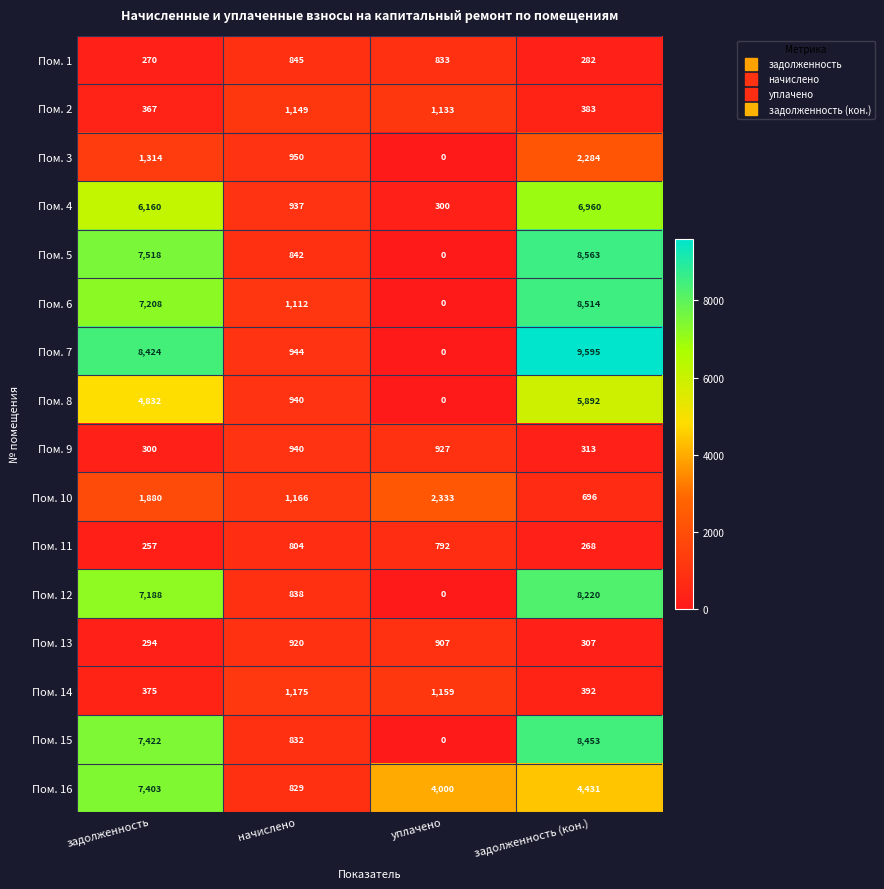

True or false: Пом. 5 has a value of 8563 at задолженность (кон.).

True